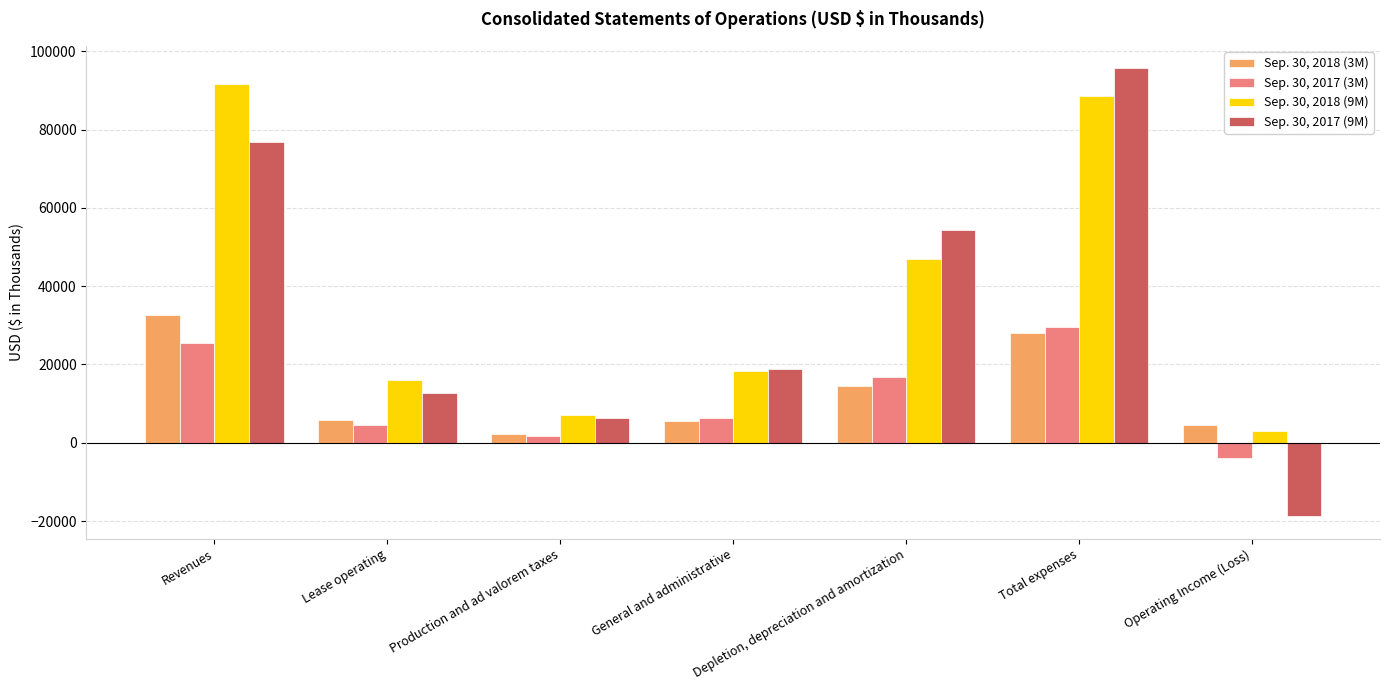

True or false: Sep. 30, 2018 (3M) has a value of 14500 at Depletion, depreciation and amortization.

True